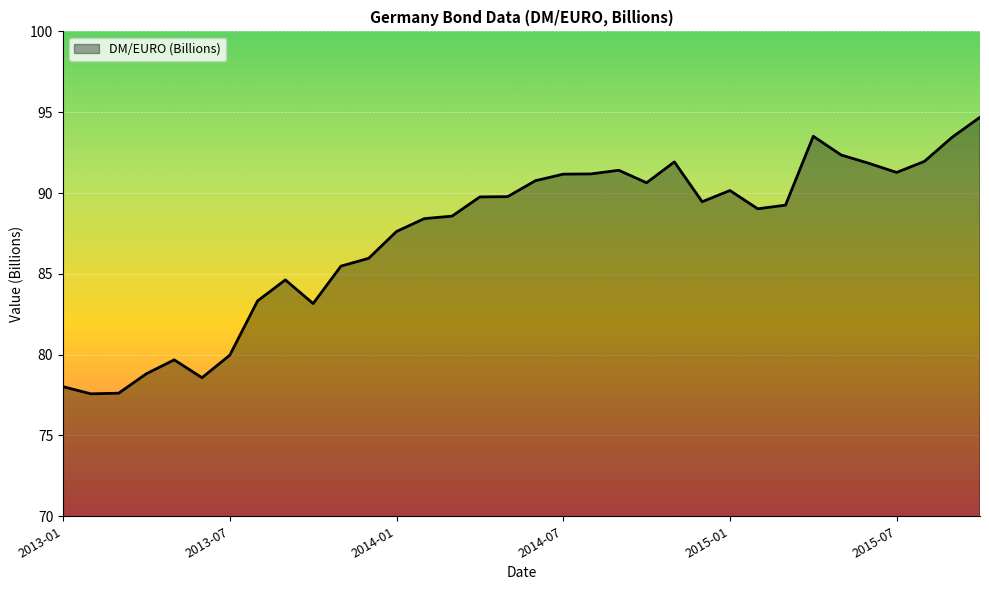

How many categories are shown in the chart?

34